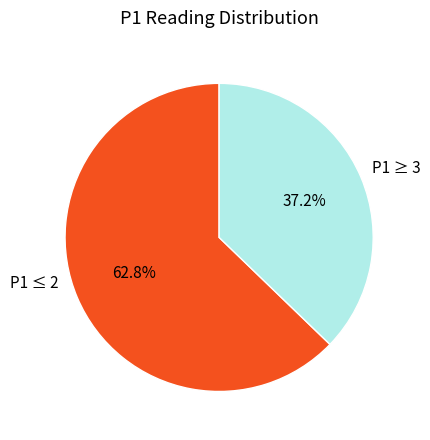

How many segments does this pie chart have?

2